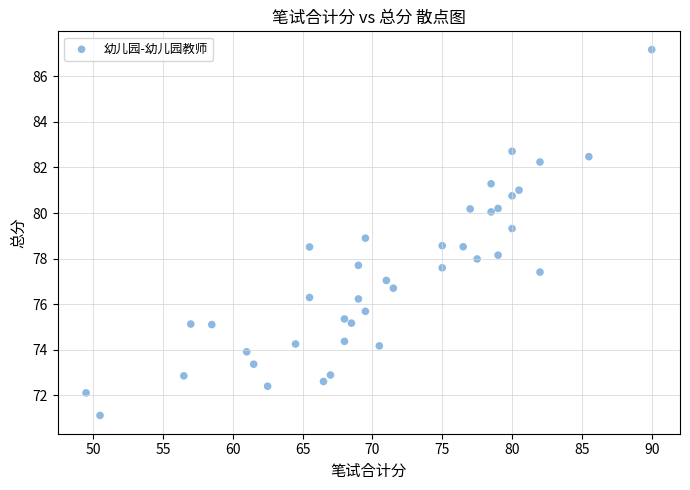

What is the range of Y values (max minus min)?

16.1